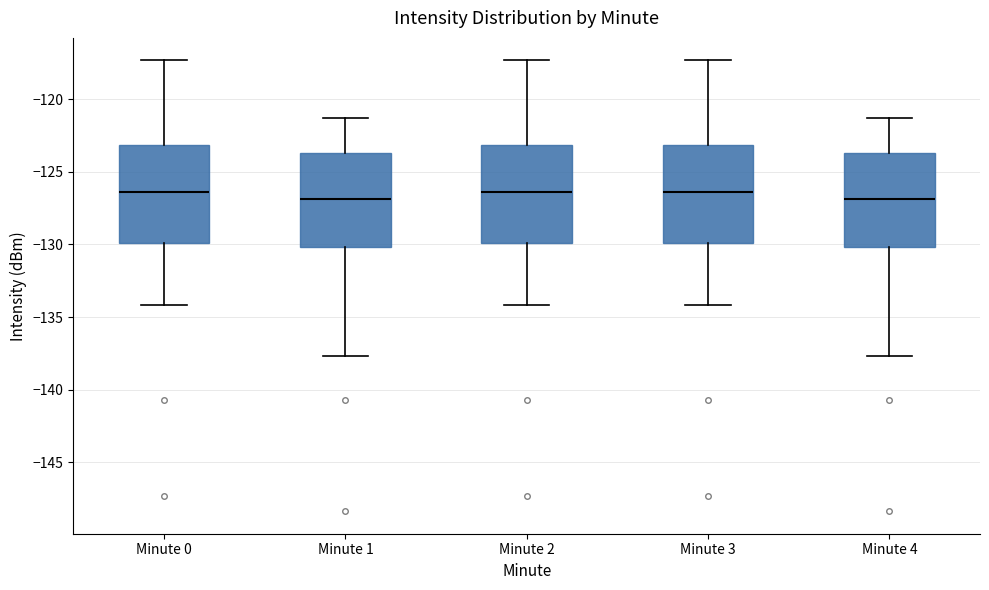

Where is the lower edge of the box for Minute 1 on the y-axis? The values are not printed on the chart, so give them approximately, as read against the axis.

-130.0